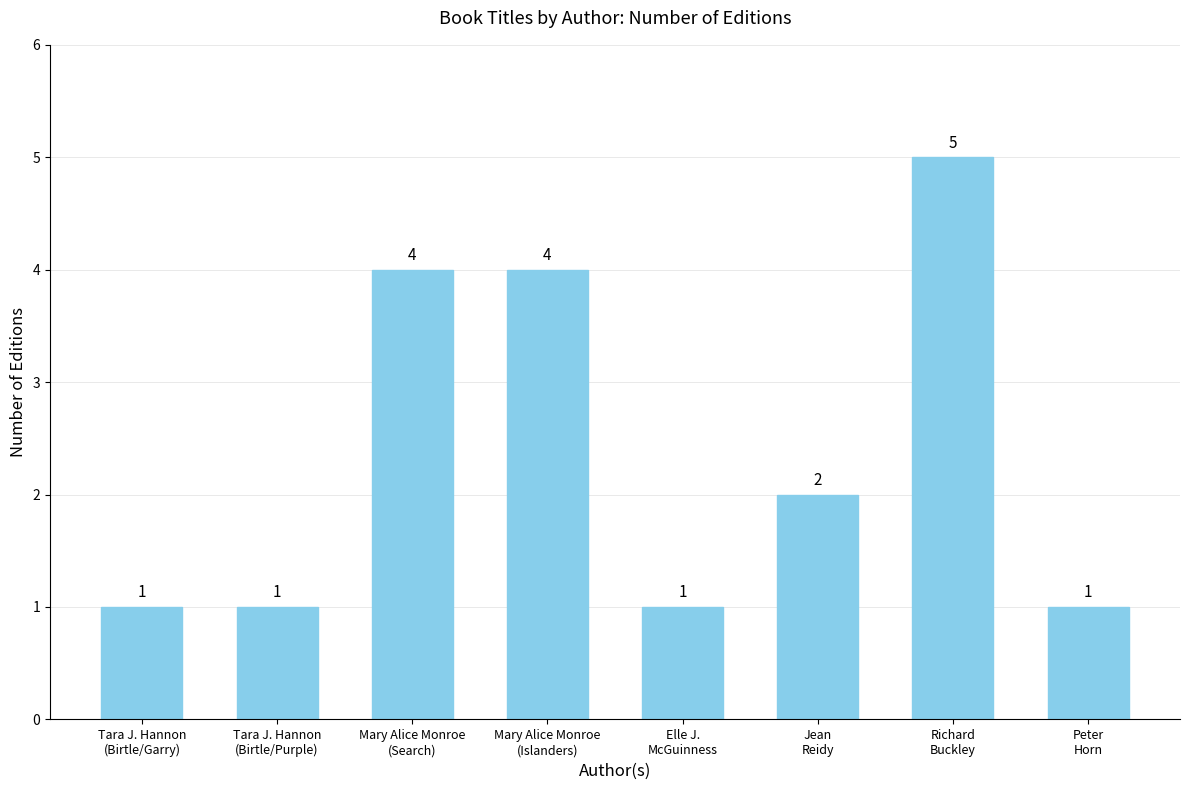

What is the maximum value shown in the chart?

5